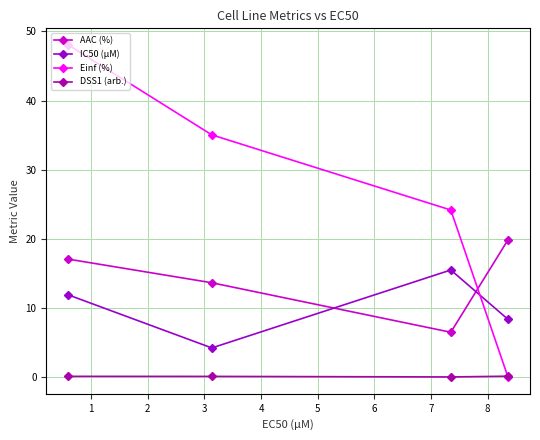

What is the difference between the second highest and minimum values in the Einf (%) series?

35.0